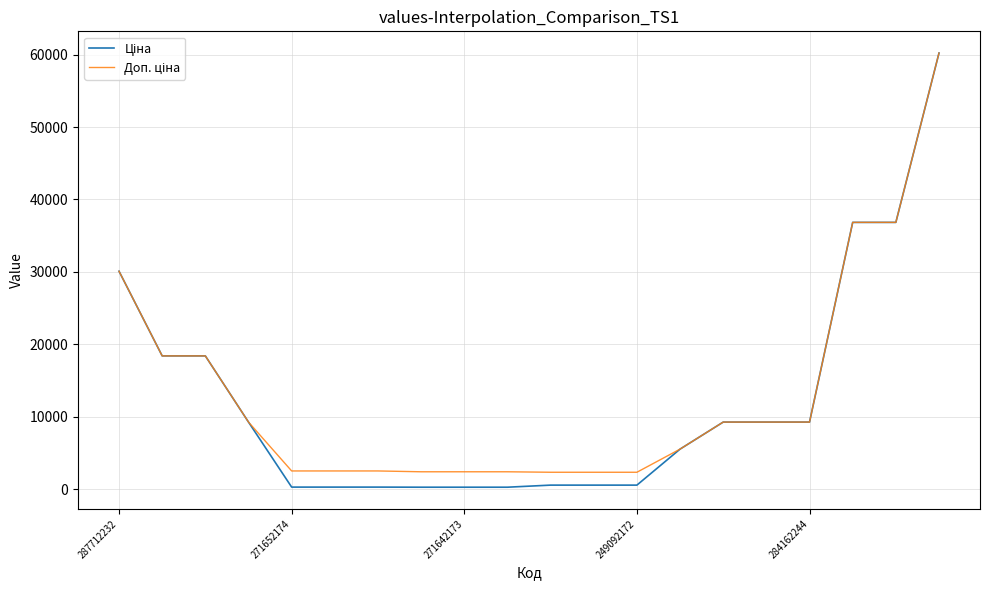

What is the maximum value shown in the chart?

60205.6